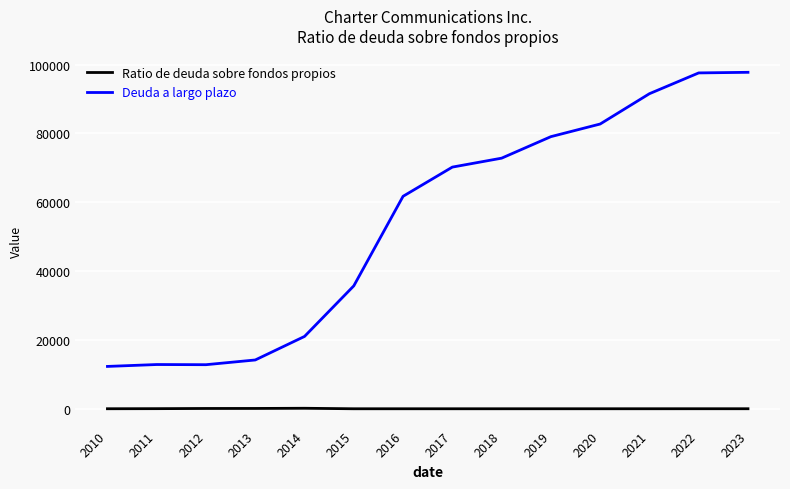

In Ratio de deuda sobre fondos propios, how many points are lower than both neighbors (excluding endpoints)?

1